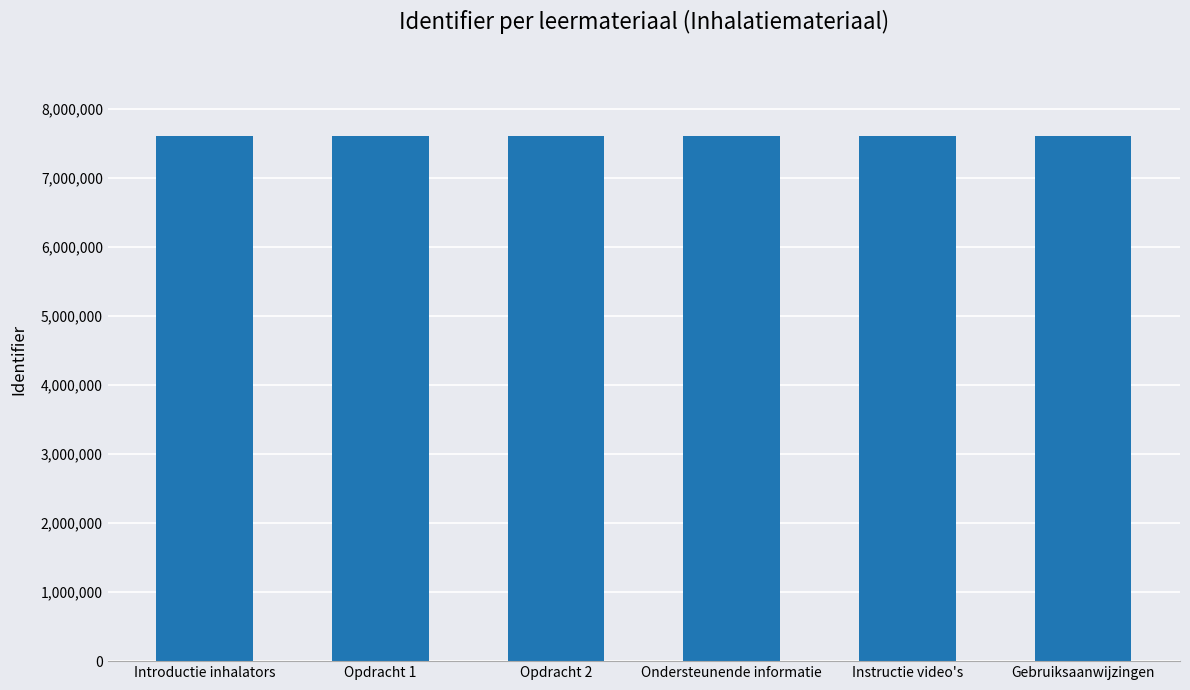

How many bars are there in total?

6